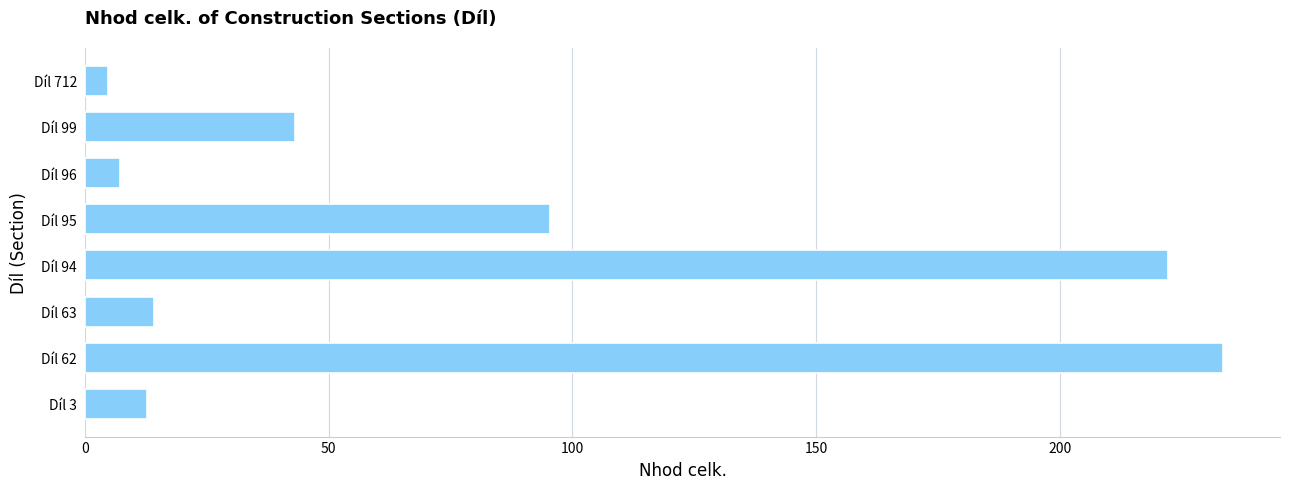

Read the value at Díl 62.

233.6